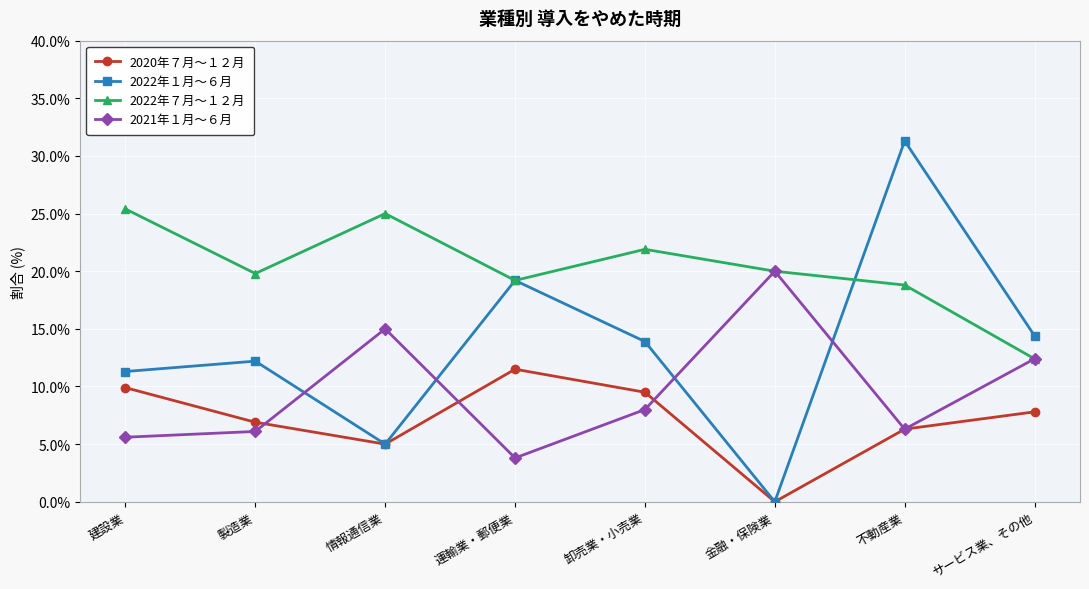

What is the difference between the maximum and minimum values in the 2020年７月～１２月 series?

11.5